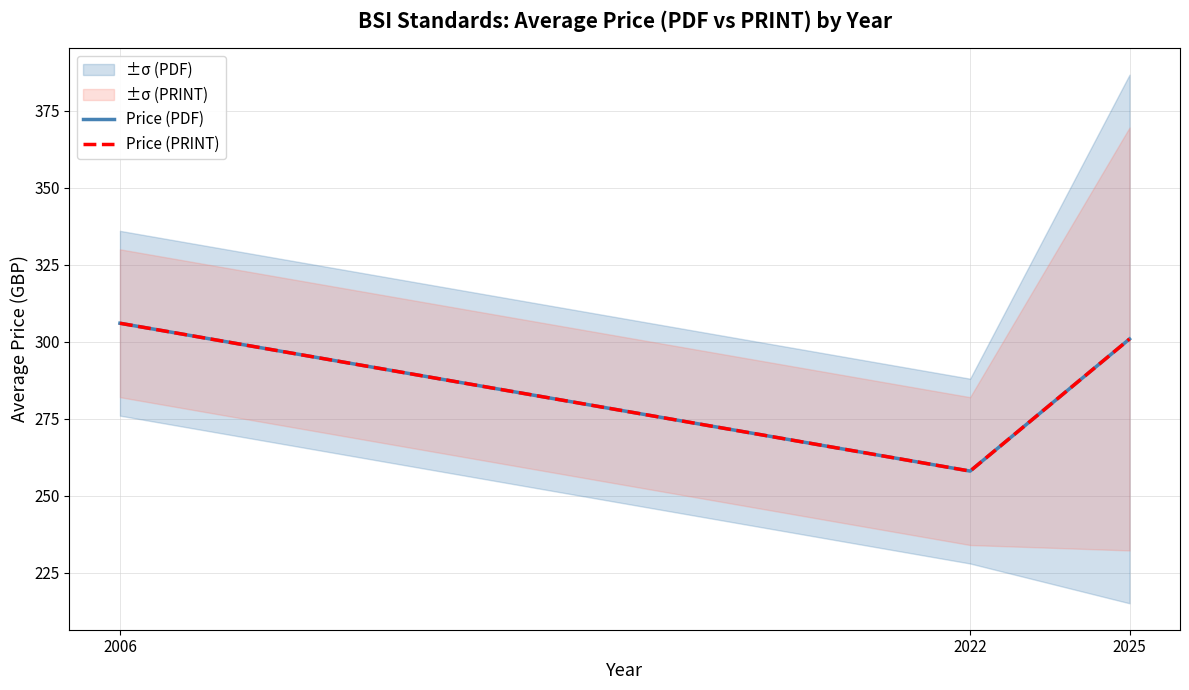

At which category is the sum across all series the highest?

2006